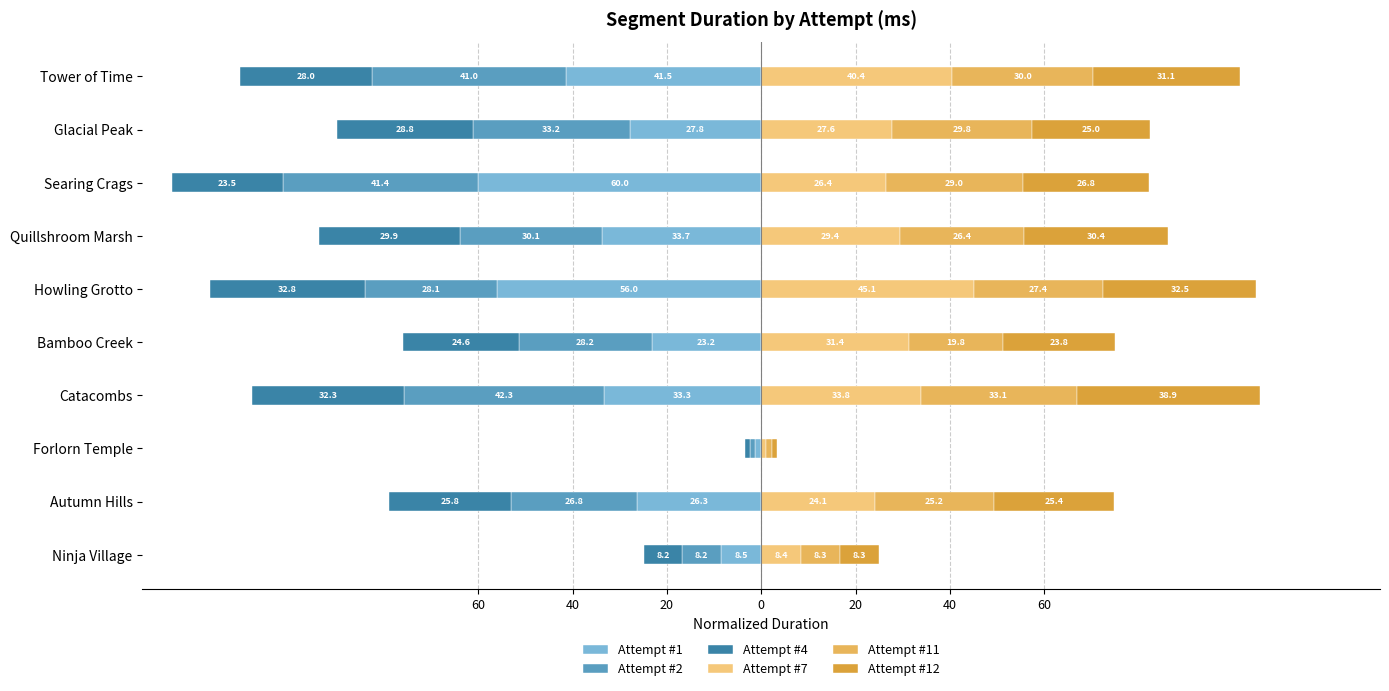

Rank the series at 40 from highest to lowest value.

Attempt #12, Attempt #11, Attempt #7, Attempt #4, Attempt #1, Attempt #2